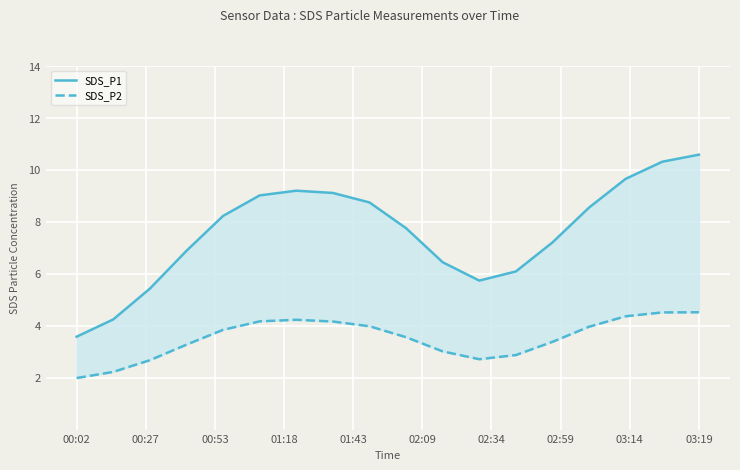

Is it true that SDS_P1 equals 8.5 at 14?

True